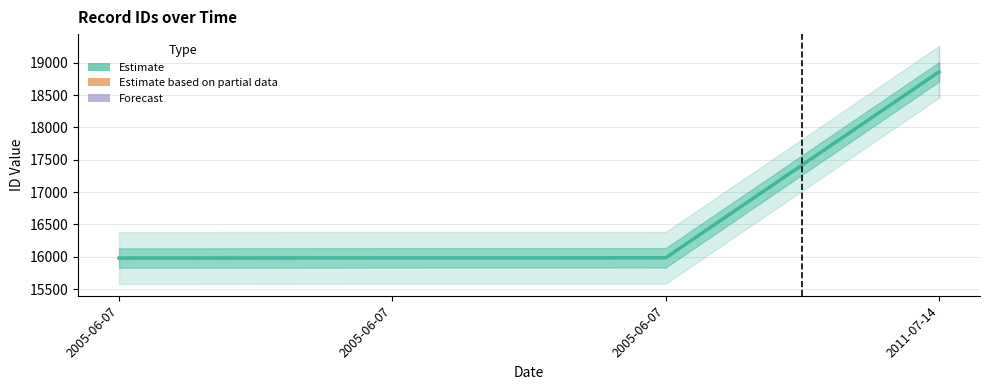

List the labels in order of value, largest first.

2011-07-14, 2005-06-07, 2005-06-07, 2005-06-07